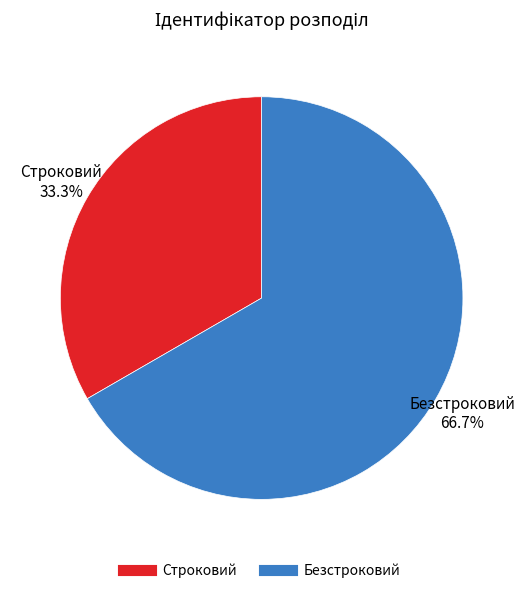

To the nearest percent, what is the difference between the Безстроковий and Строковий slice percentages?

33%